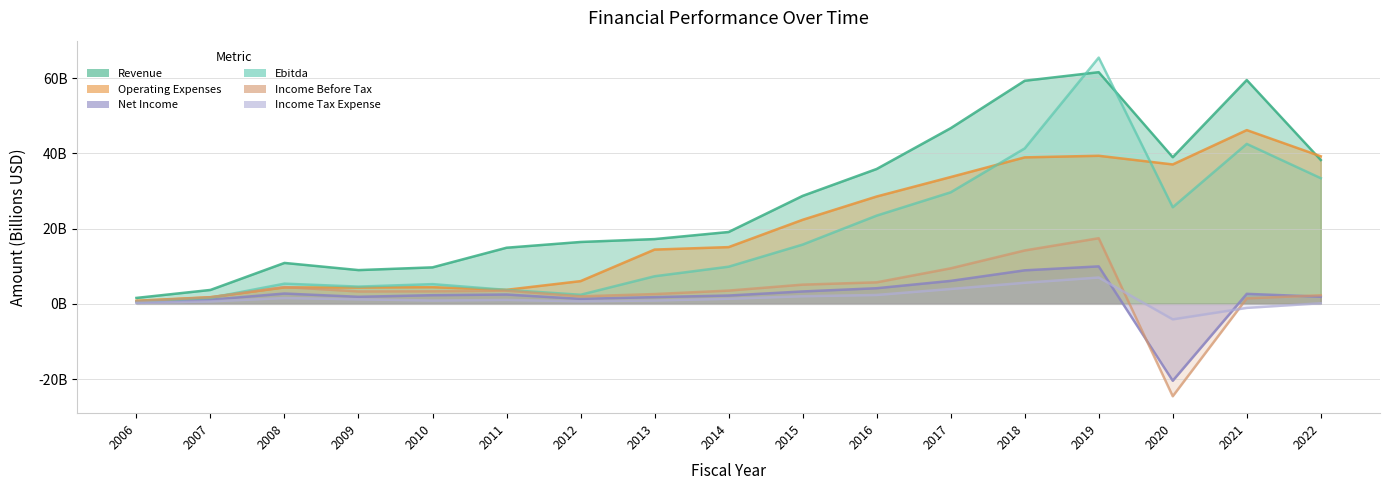

What is the total value across all series at 2020?

52.5